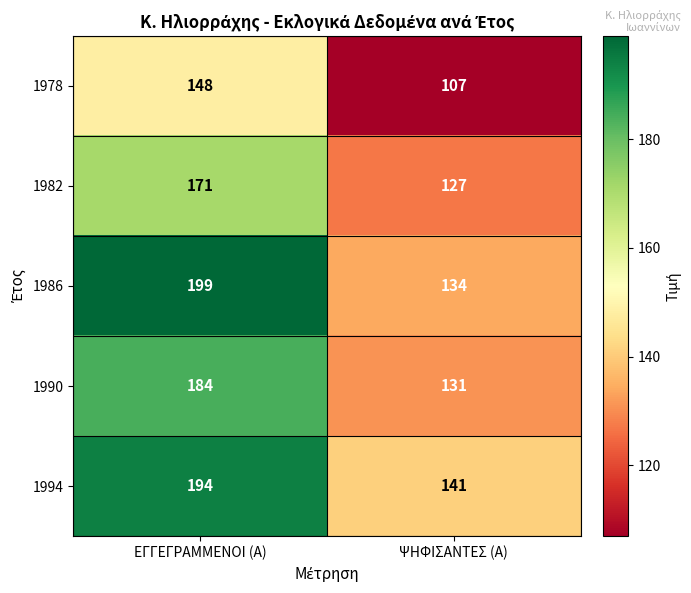

Reading right to left, extract all data points from this chart.

1978: 107	148
1982: 127	171
1986: 134	199
1990: 131	184
1994: 141	194